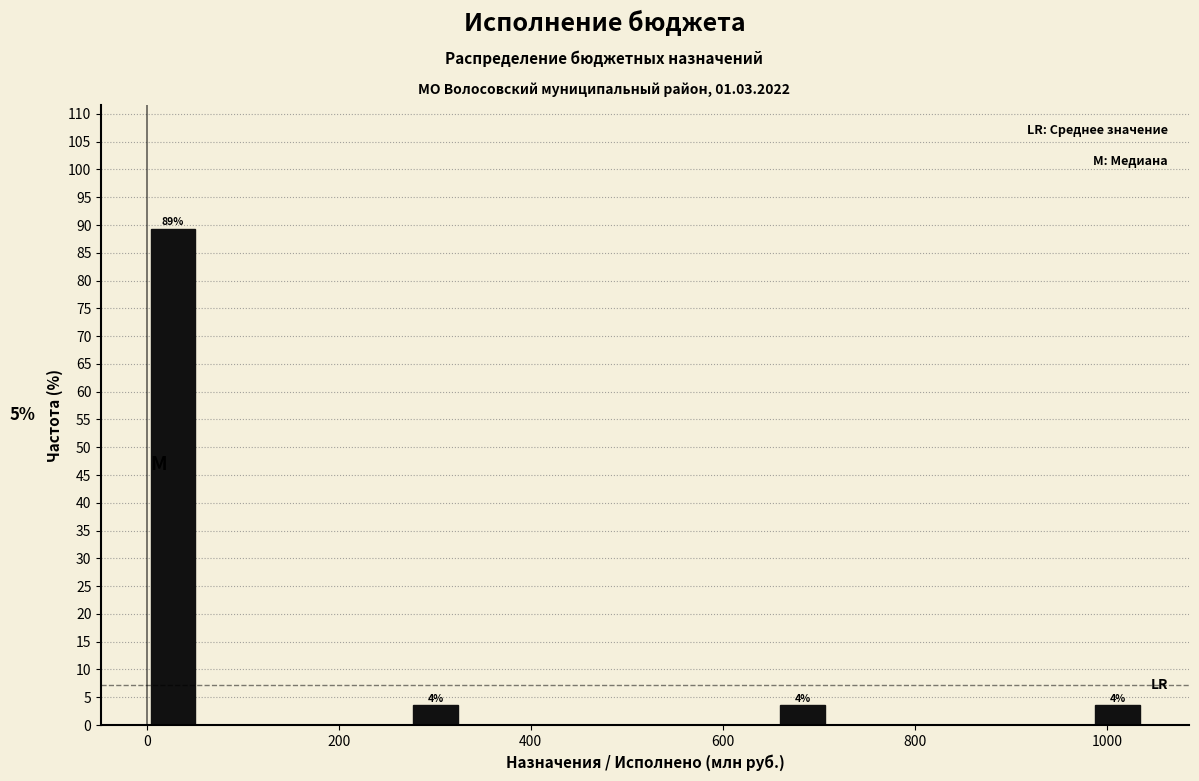

Read against the x-axis, roughly where is the centre of the tallest bar?

20